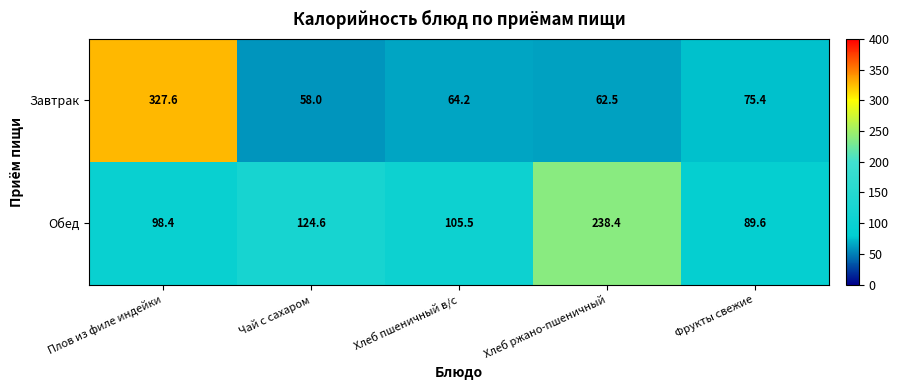

True or false: Завтрак has a value of 327.6 at Плов из филе индейки.

True